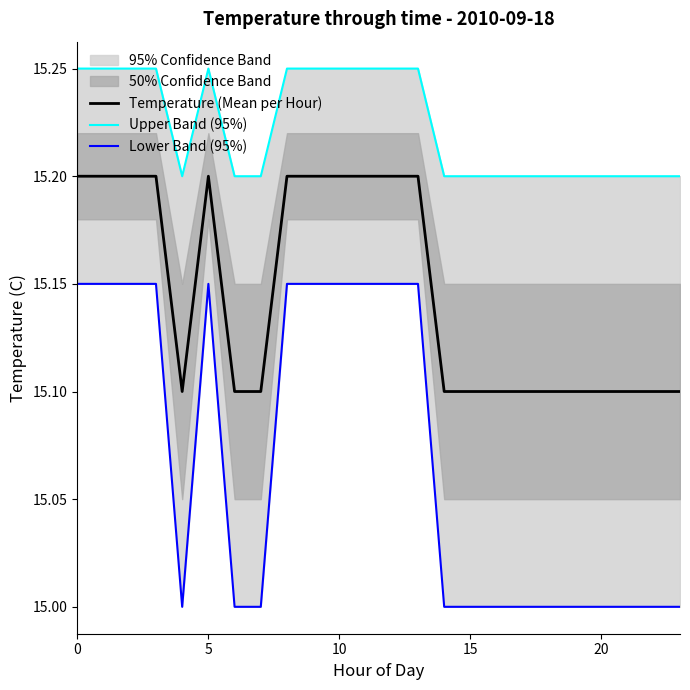

The Temperature (Mean per Hour) series shows 24.3 at 0. True or false?

False